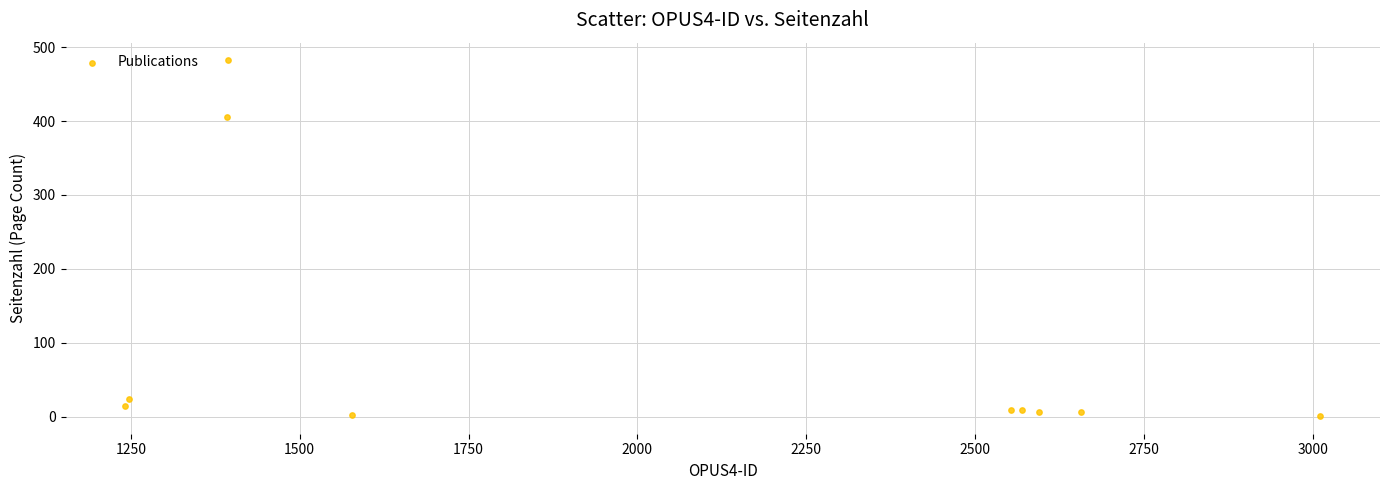

What Y value in the scatter plot is closest to 241?

406